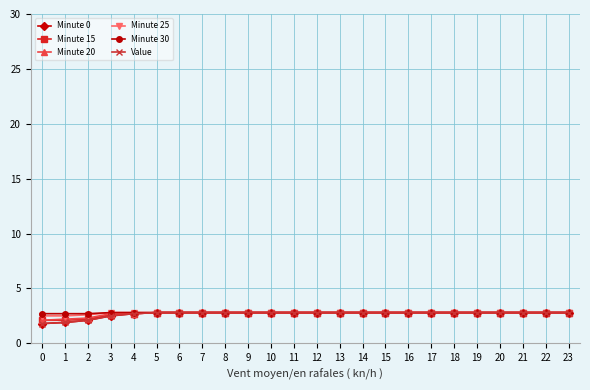

Is this an area chart (filled region under the line)?

No